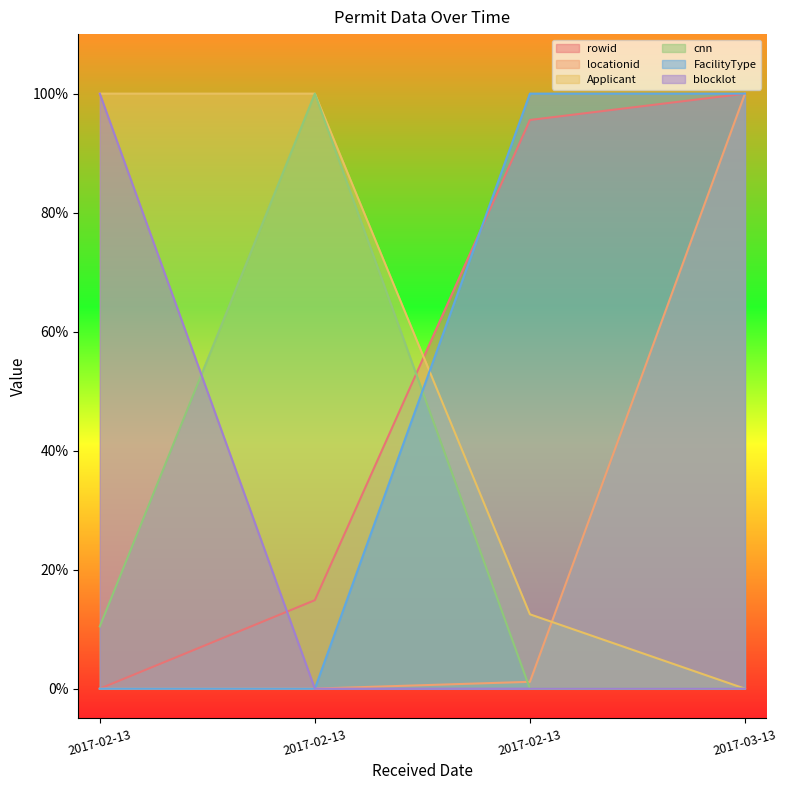

At how many categories does at least one series exceed 0?

4